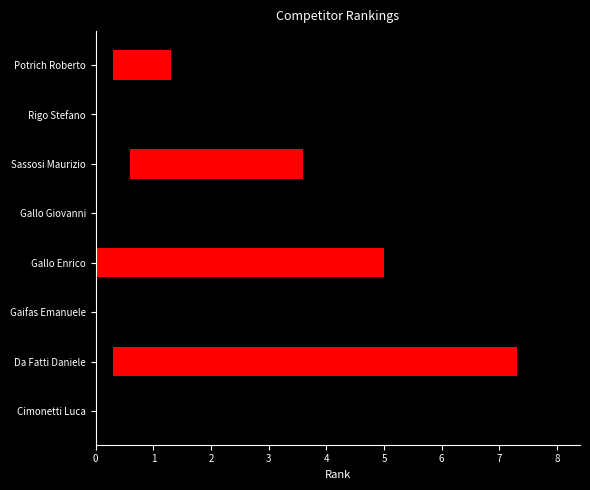

Count the number of data series in this chart.

1